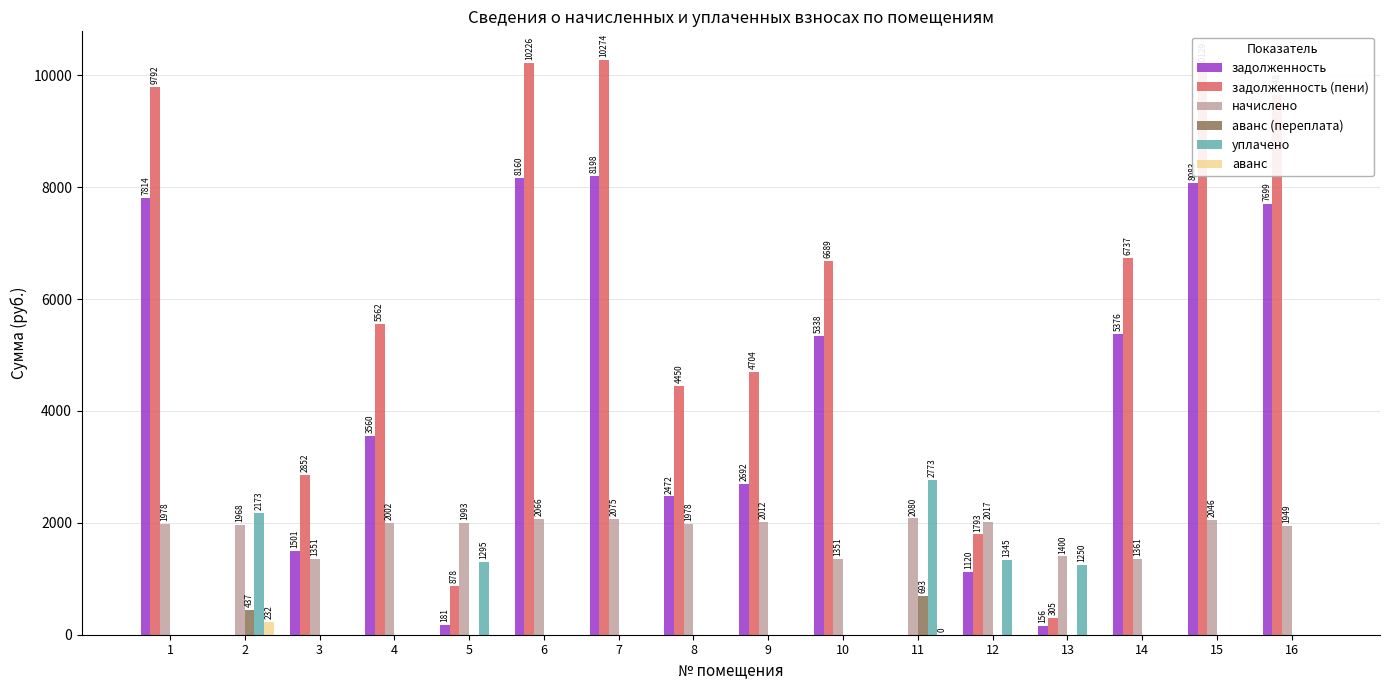

At which category is the sum across all series the highest?

7